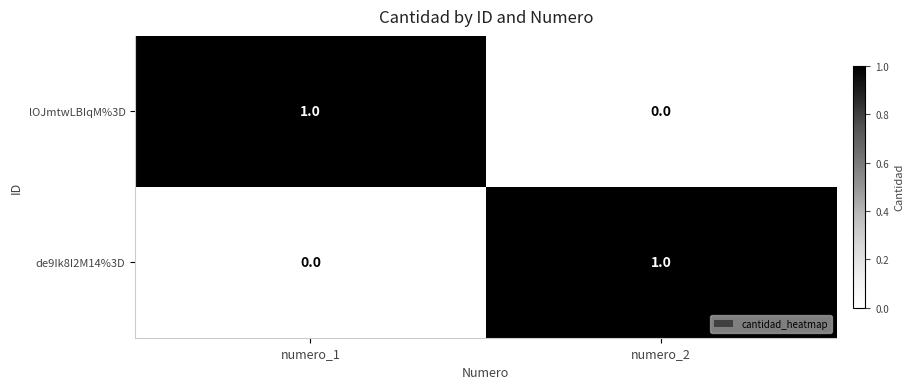

Count the number of categories in the chart.

2